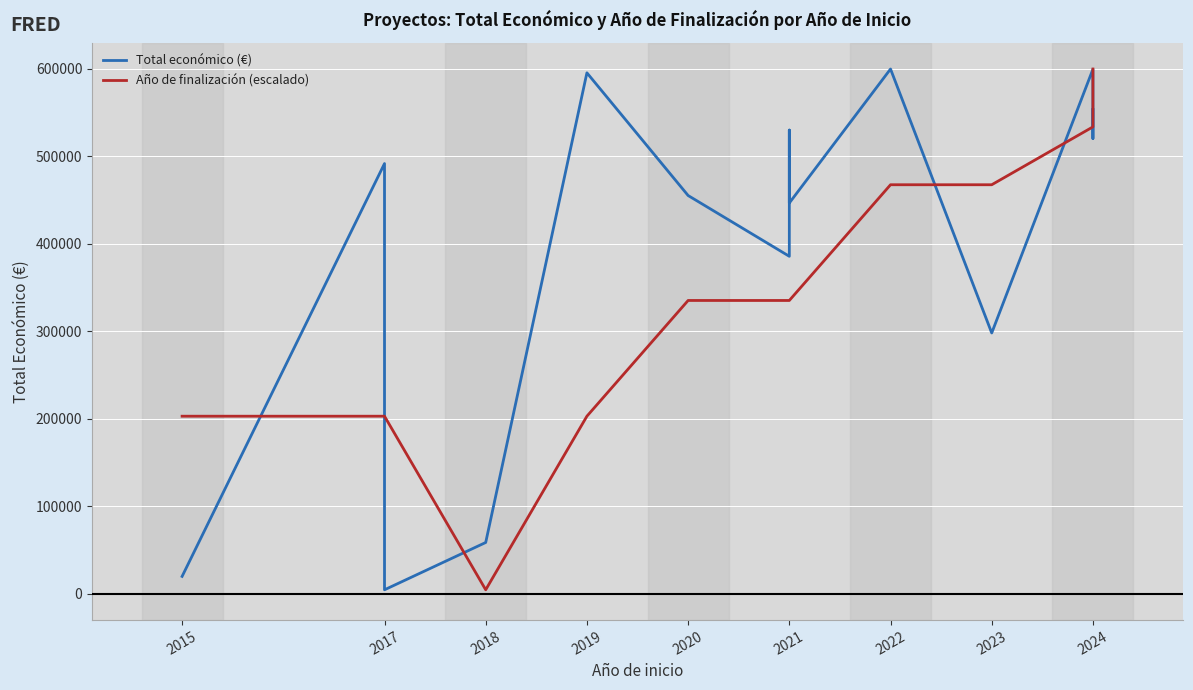

What is the sum of all Año de finalización (escalado) values?

4823680.0